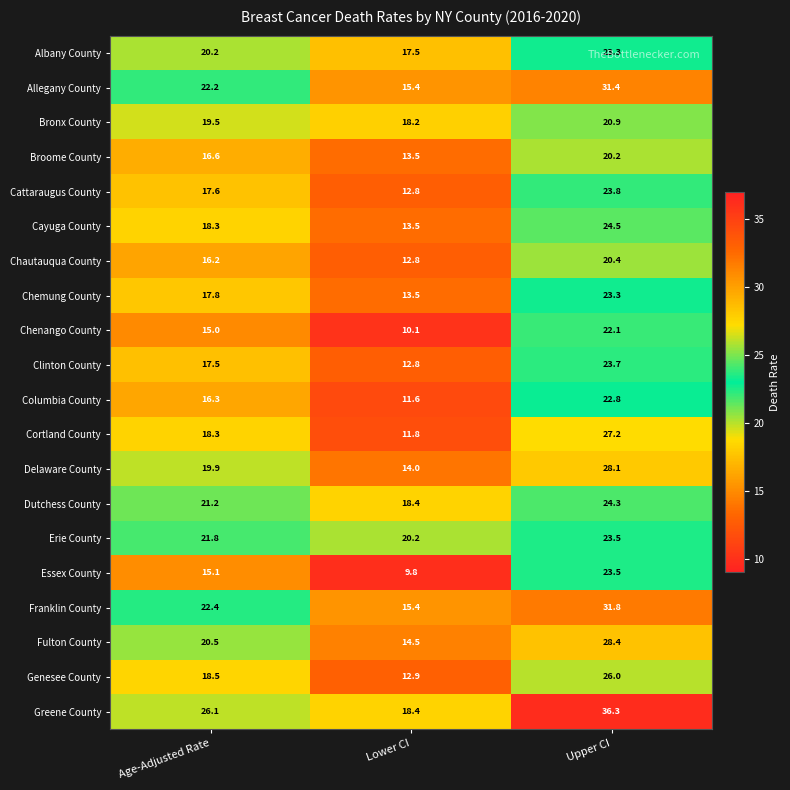

At which category is the sum across all series the highest?

Upper CI